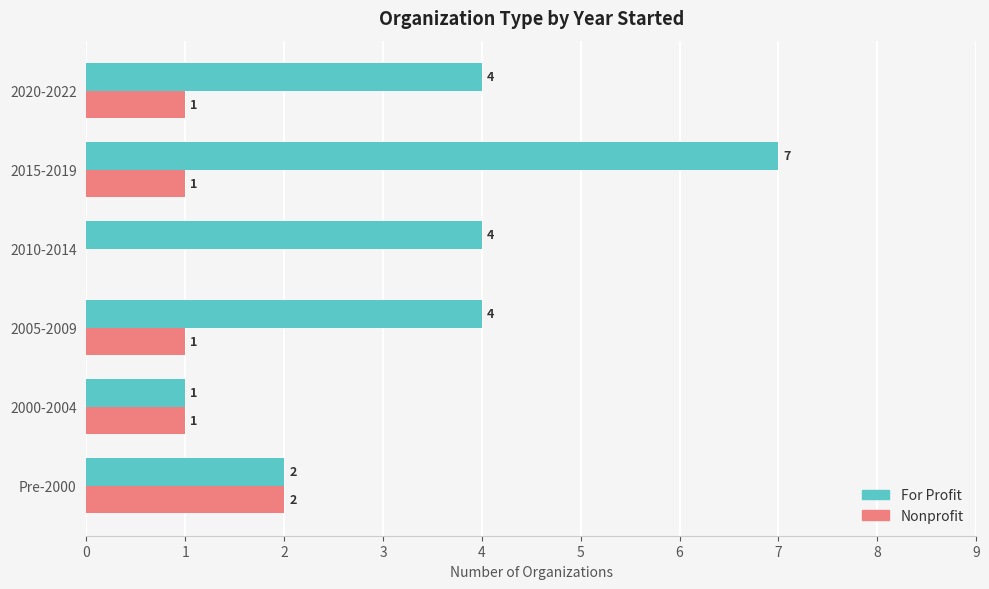

What are all the series names shown in the legend?

For Profit, Nonprofit